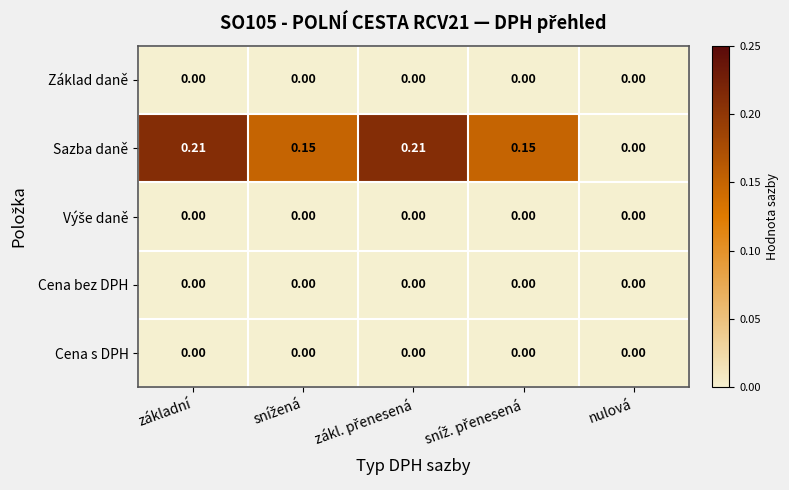

Which series changed the most between základní and nulová?

Sazba daně